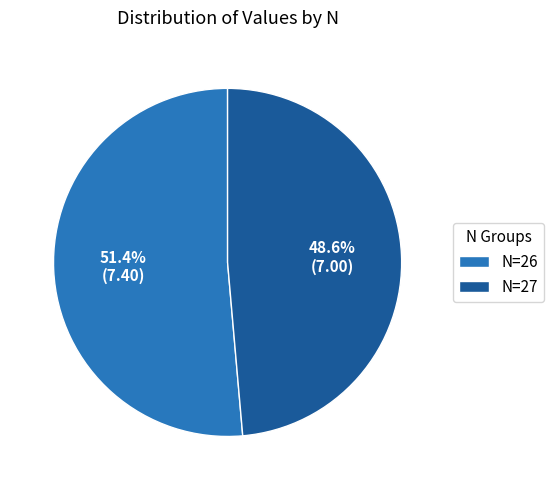

To the nearest percent, what is the difference between the largest and smallest slice percentages?

3%